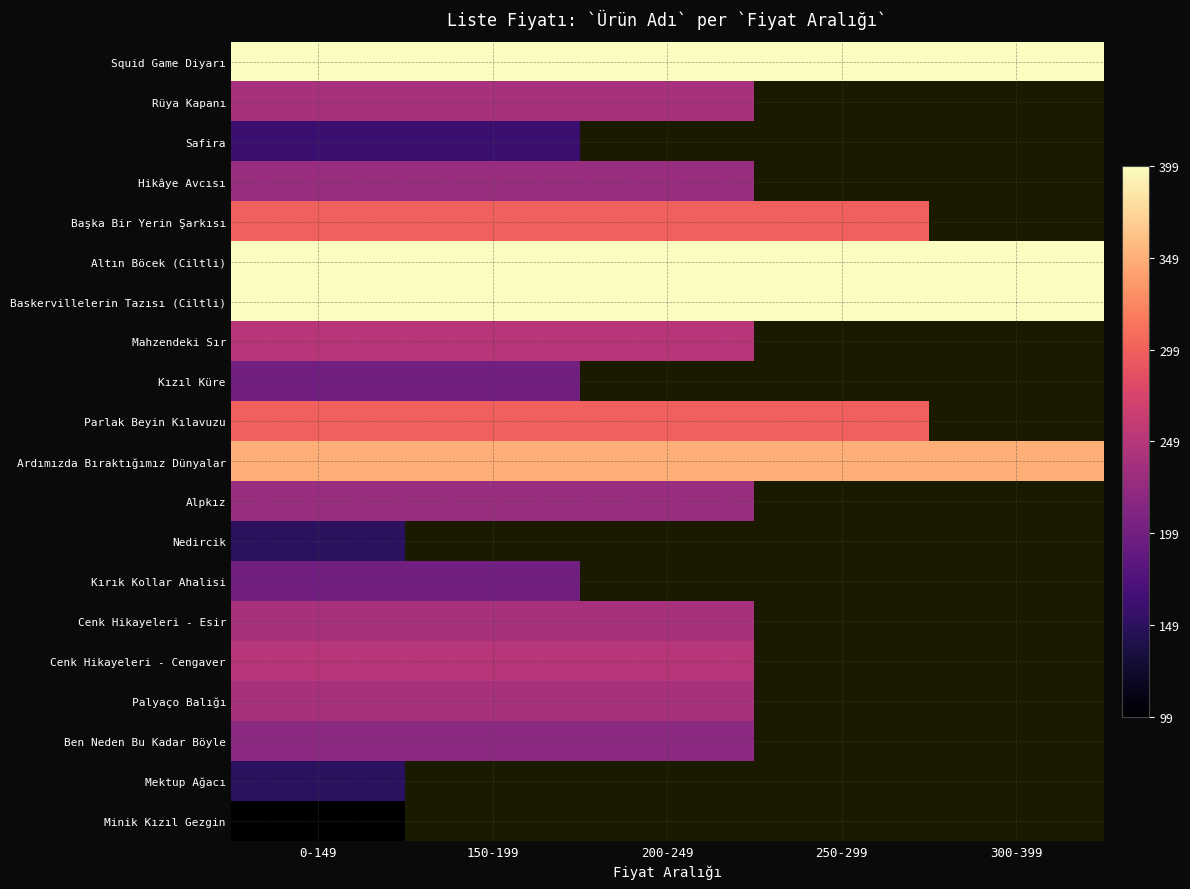

Where is Palyaço Balığı nearest to the value 239?

0-149